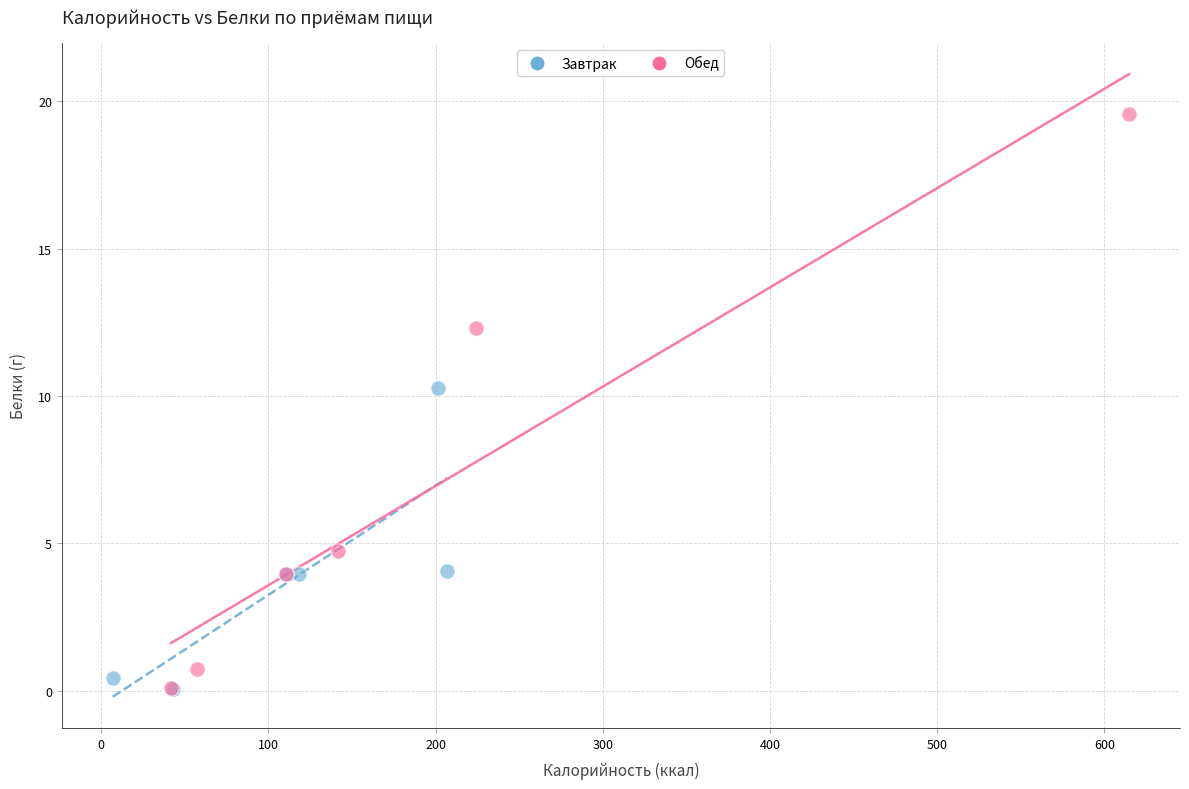

Which series has the widest spread of Y values?

Обед